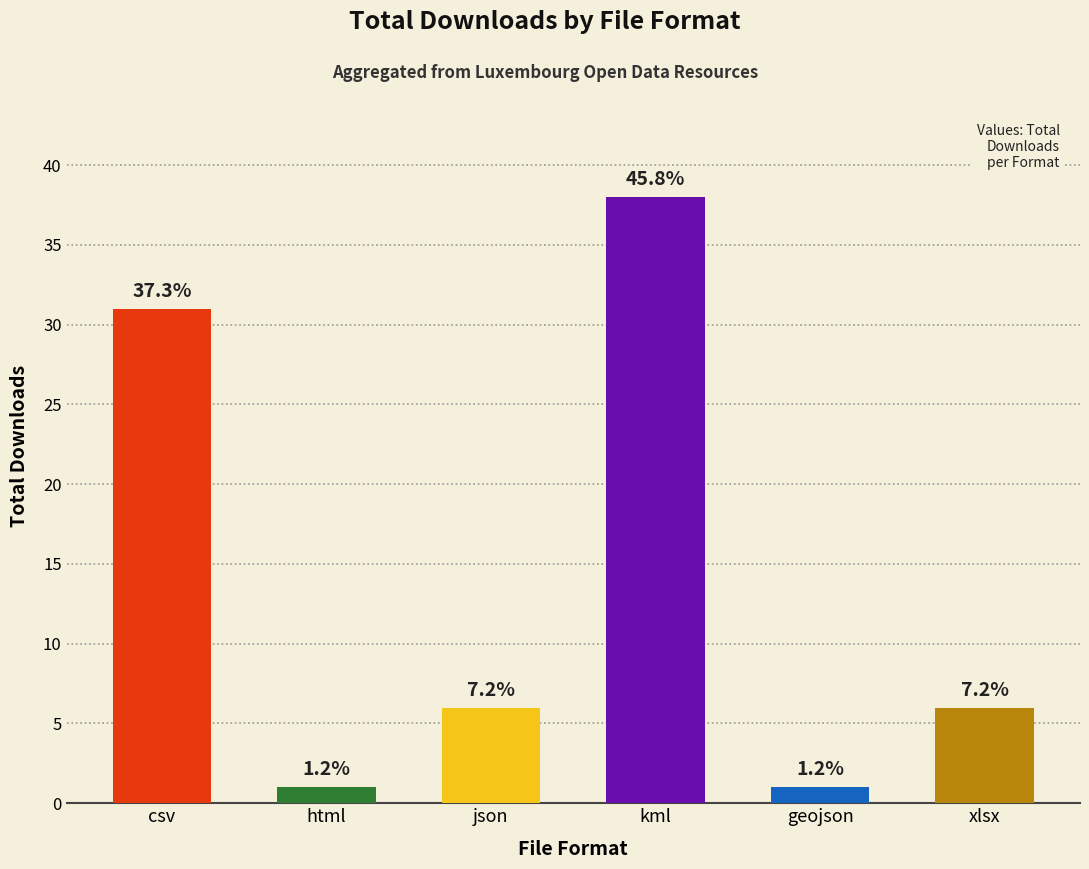

What is the difference between the maximum and second lowest values?

37